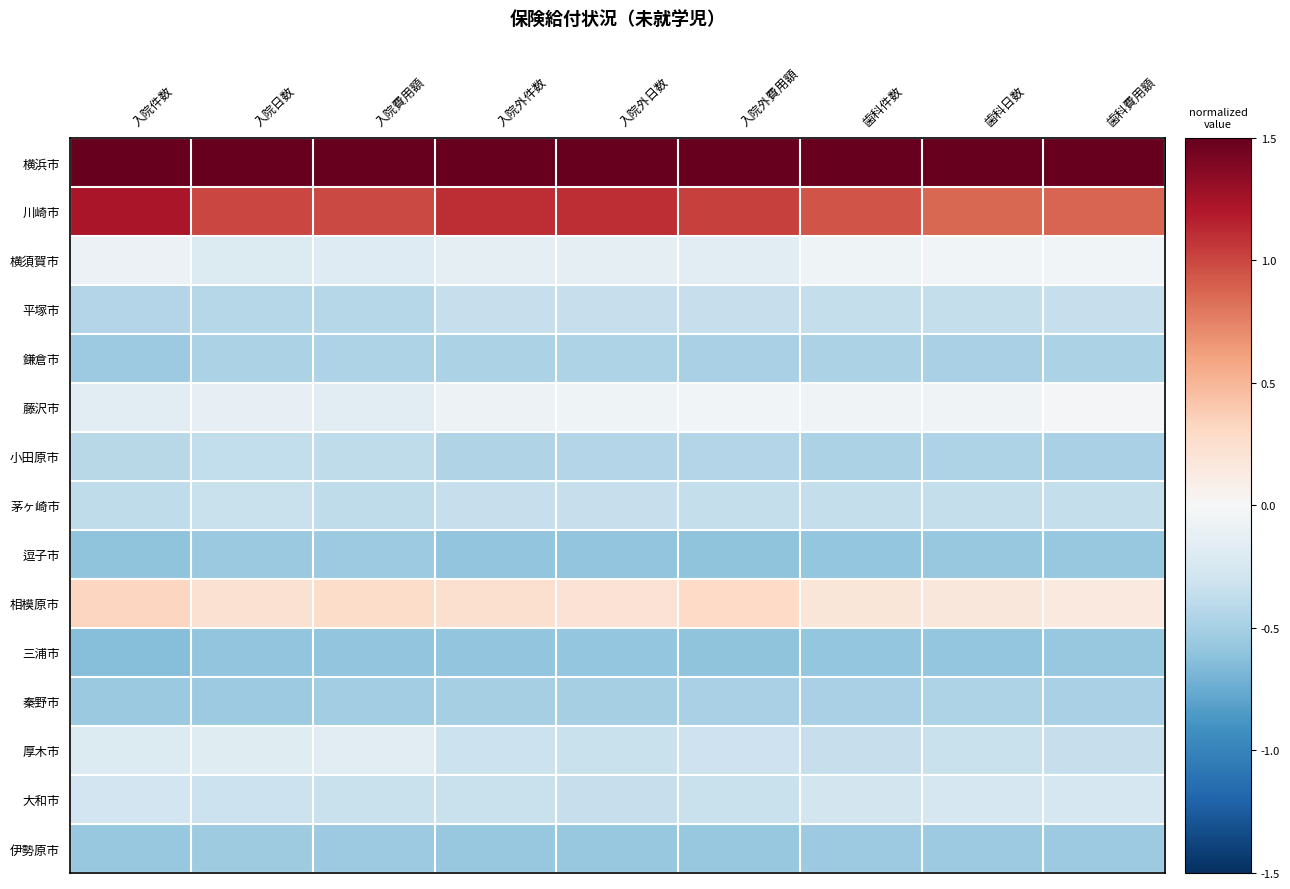

What is the spread (max minus min) of values at 入院件数?

2.1